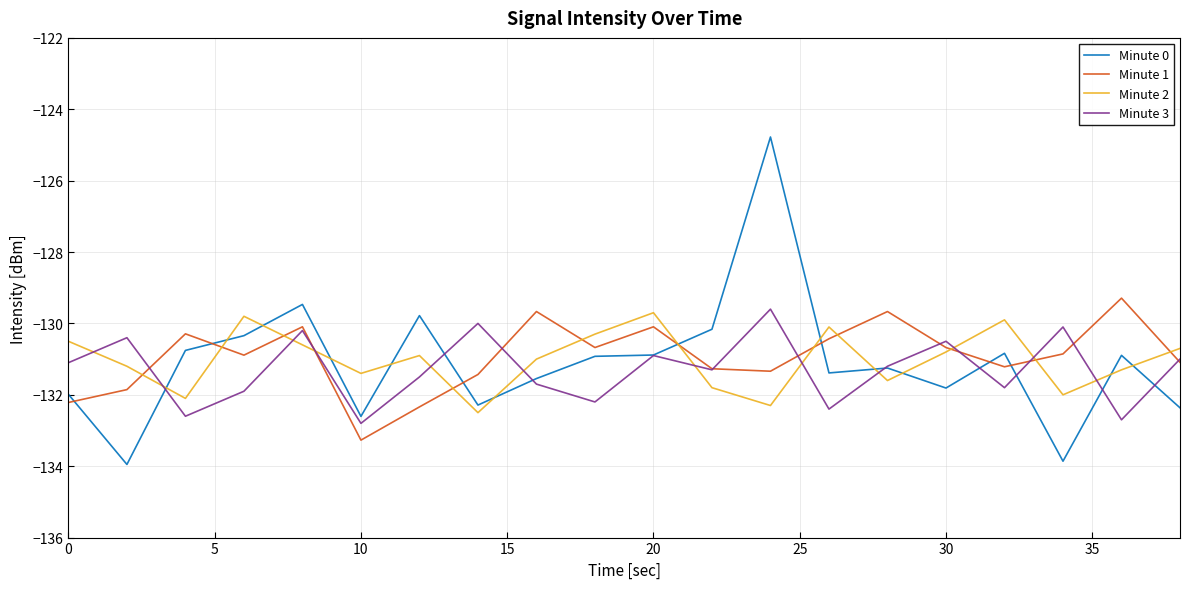

Which series has the largest range (max minus min)?

Minute 0